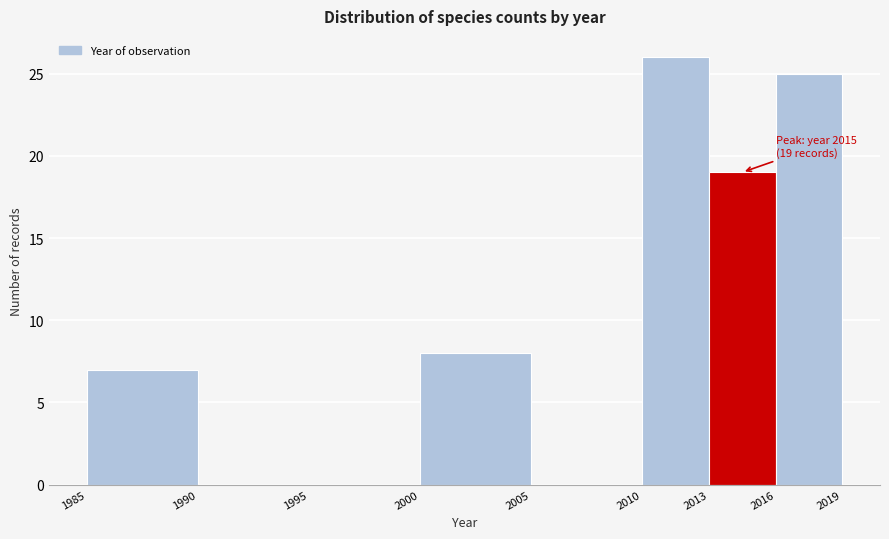

Which range on the x-axis has the tallest bar?

2010 to 2013